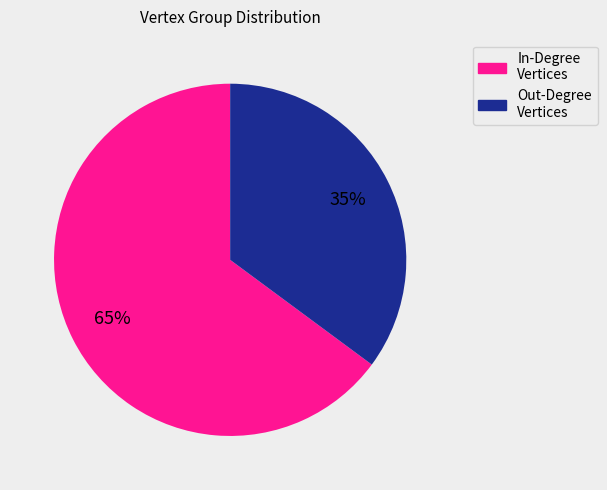

To the nearest percent, what is the difference between the largest and smallest slice percentages?

30%